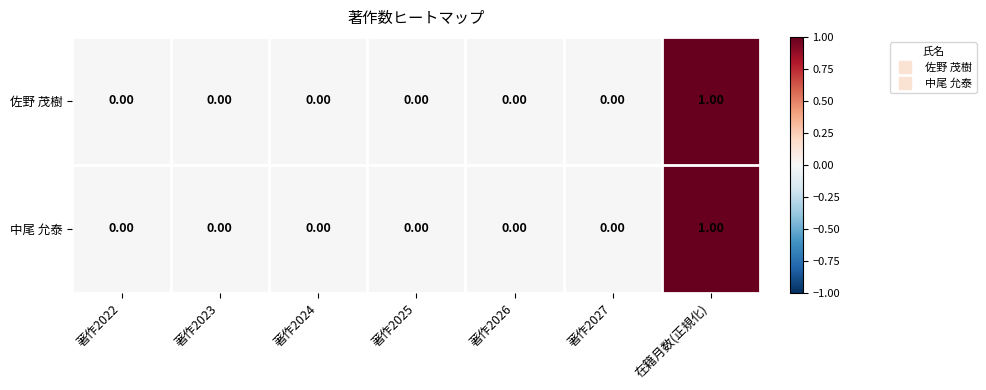

At which category does the chart reach its peak across all series?

在籍月数(正規化)